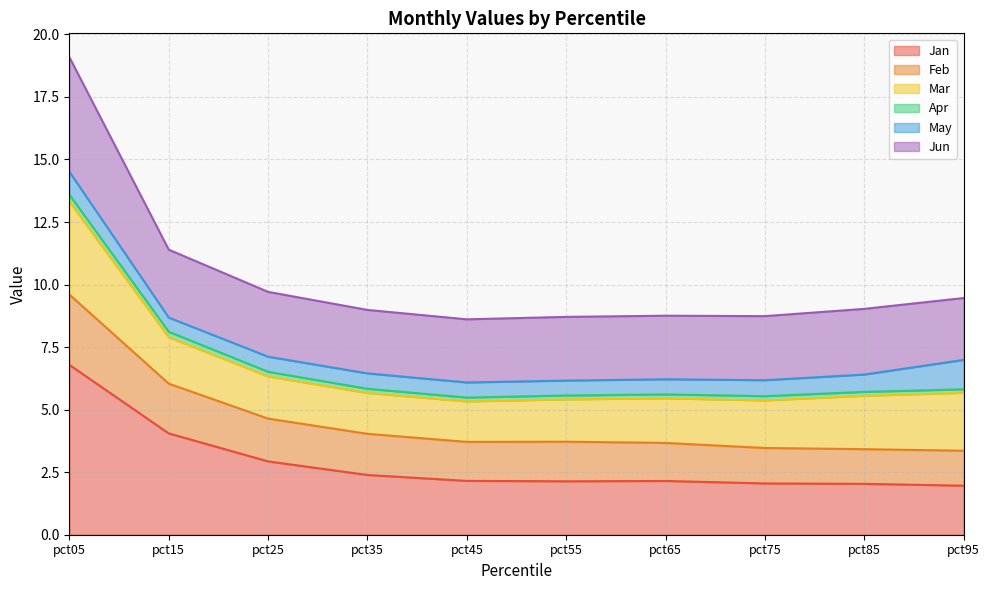

True or false: Jan and Feb intersect in this chart.

False